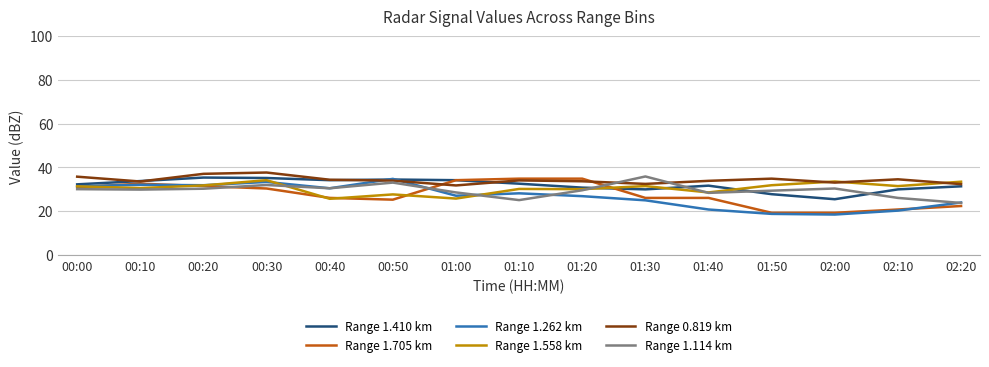

At which label does Range 1.410 km reach its minimum?

02:00